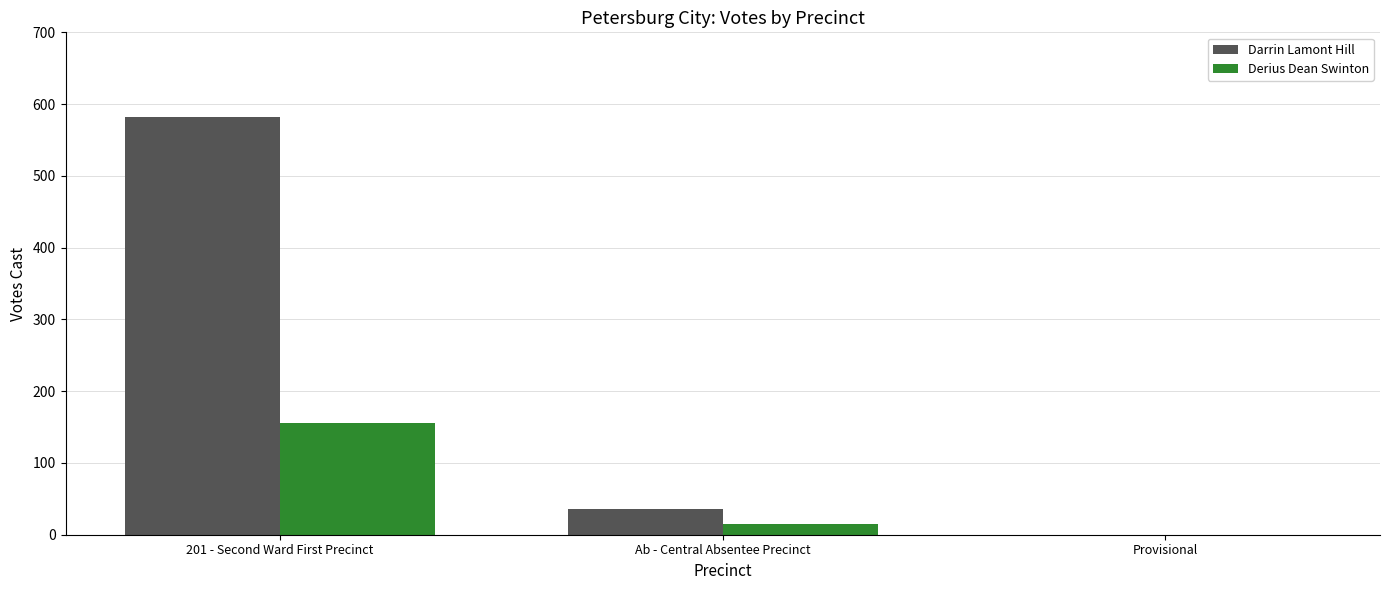

Which series changed the most between Ab - Central Absentee Precinct and Provisional?

Darrin Lamont Hill